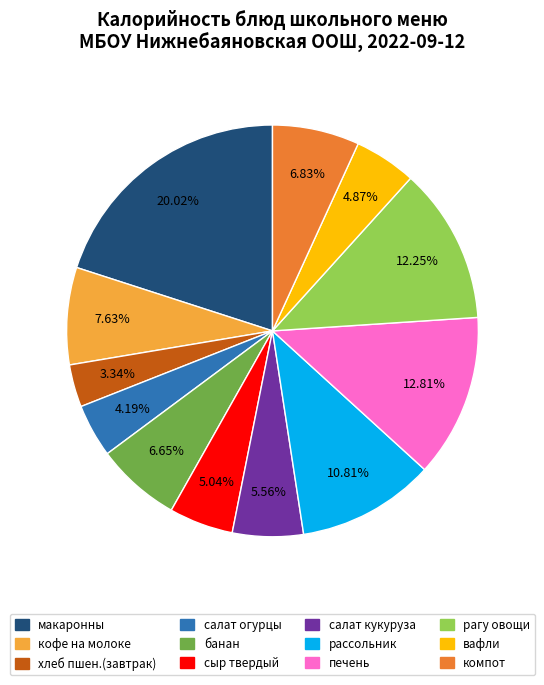

Is there a majority slice in this chart?

No